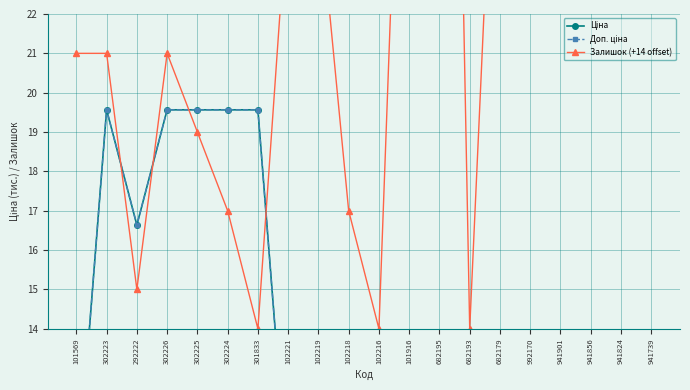

What is the sum of the Залишок (+14 offset) values at 102216 and 302223?

35.0